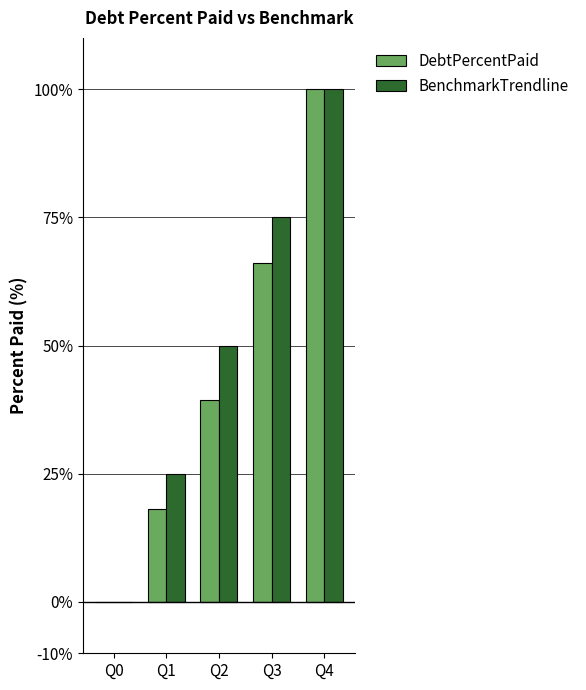

At which category is the sum across all series the highest?

Q4